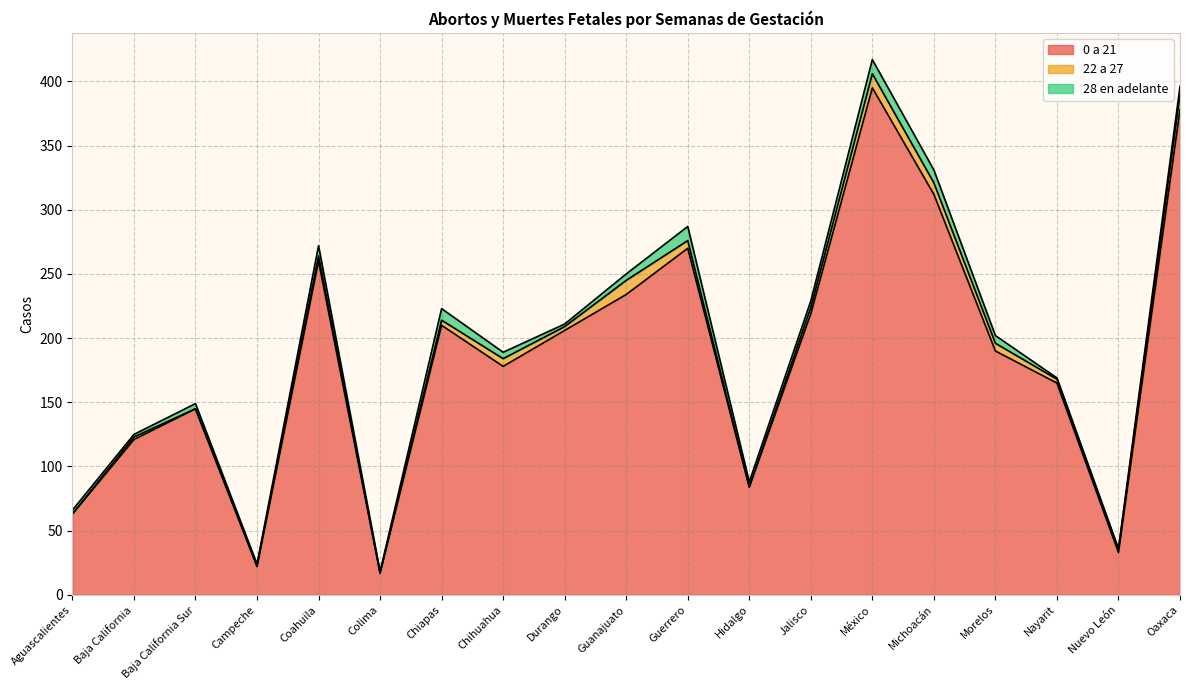

Reading right to left, transcribe all the data shown in this chart.

0 a 21: Oaxaca=378	Nuevo León=33	Nayarit=165	Morelos=190	Michoacán=312	México=395	Jalisco=219	Hidalgo=84	Guerrero=270	Guanajuato=234	Durango=206	Chihuahua=178	Chiapas=210	Colima=17	Coahuila=260	Campeche=22	Baja California Sur=145	Baja California=121	Aguascalientes=63
22 a 27: Oaxaca=12	Nuevo León=2	Nayarit=3	Morelos=6	Michoacán=9	México=11	Jalisco=5	Hidalgo=0	Guerrero=6	Guanajuato=11	Durango=3	Chihuahua=6	Chiapas=4	Colima=0	Coahuila=4	Campeche=1	Baja California Sur=0	Baja California=2	Aguascalientes=0
28 en adelante: Oaxaca=6	Nuevo León=1	Nayarit=1	Morelos=6	Michoacán=10	México=11	Jalisco=5	Hidalgo=4	Guerrero=11	Guanajuato=5	Durango=2	Chihuahua=5	Chiapas=9	Colima=1	Coahuila=8	Campeche=1	Baja California Sur=4	Baja California=2	Aguascalientes=3